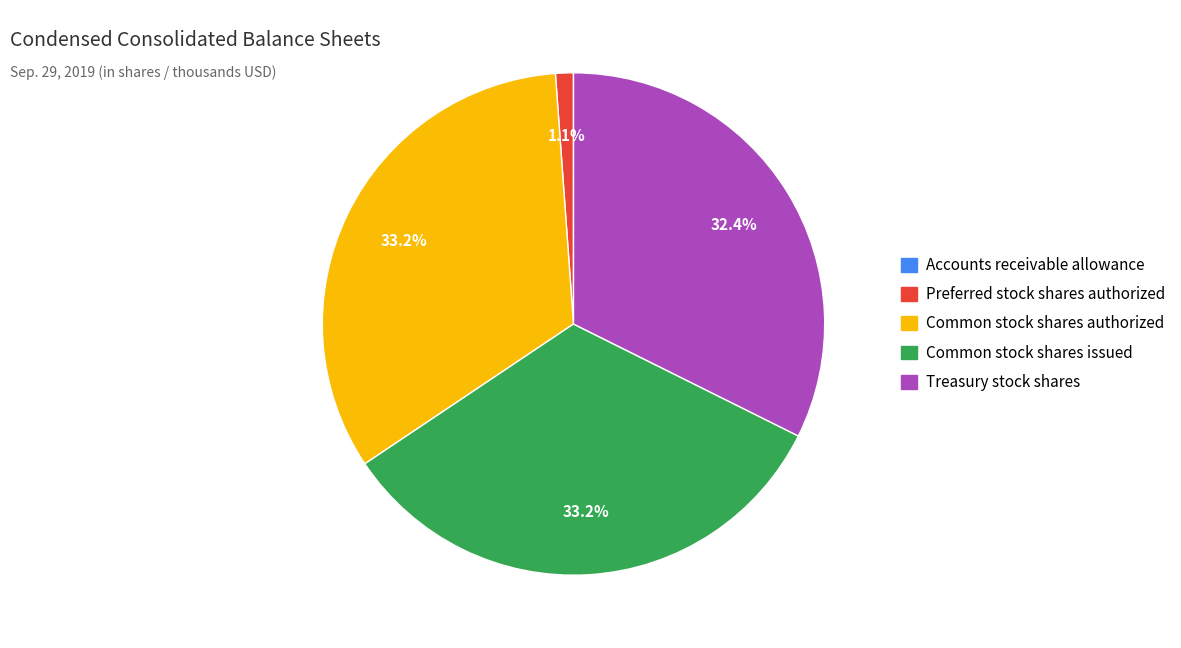

The Common stock shares issued slice represents 33% of the pie. True or false?

True